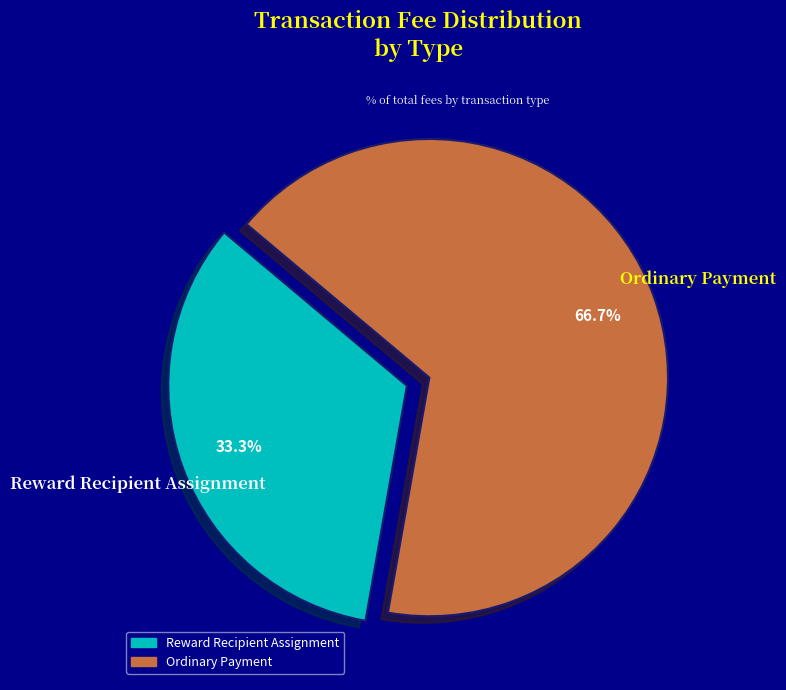

Rank the categories by value from highest to lowest.

Ordinary Payment, Reward Recipient Assignment